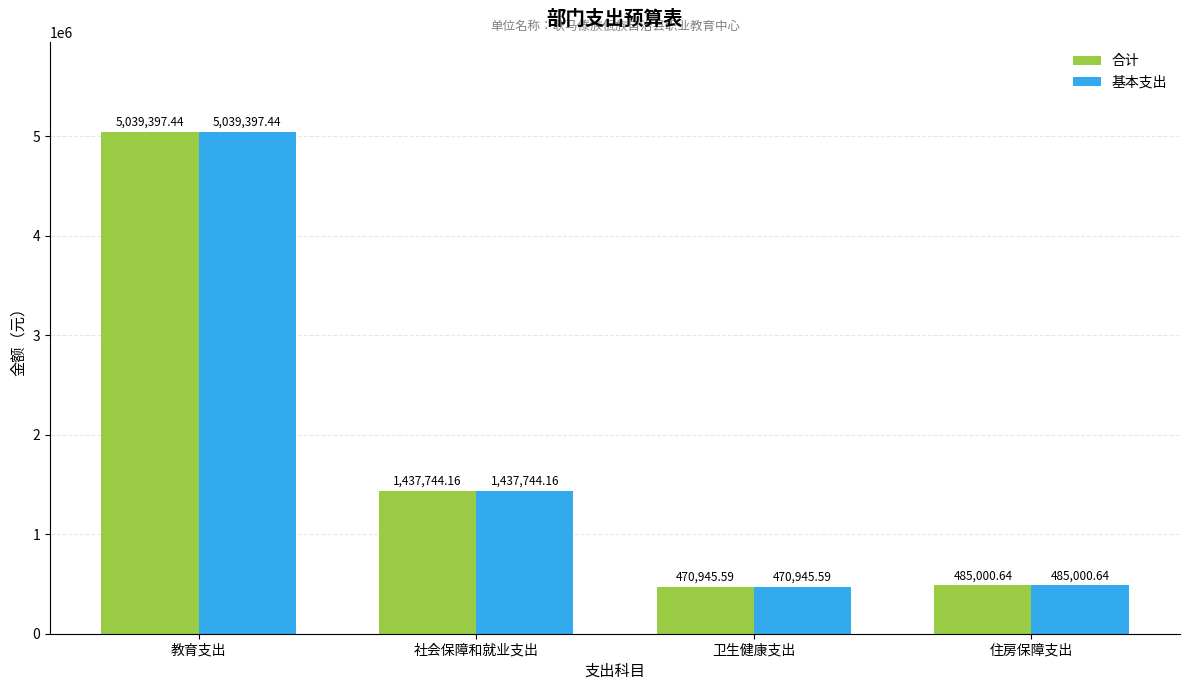

What position from the right is 社会保障和就业支出?

3